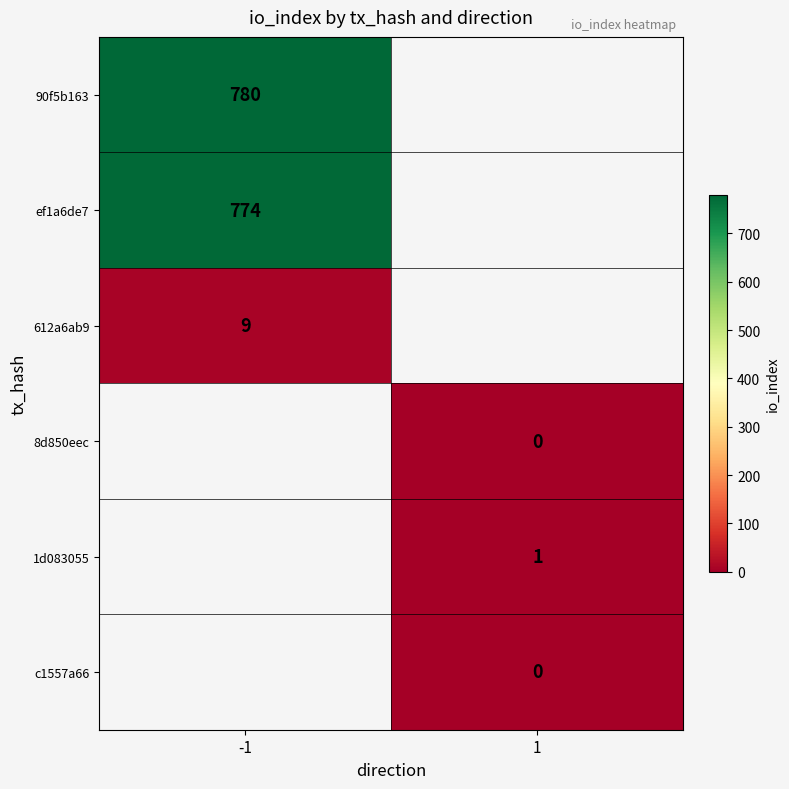

Count the number of categories in the chart.

2